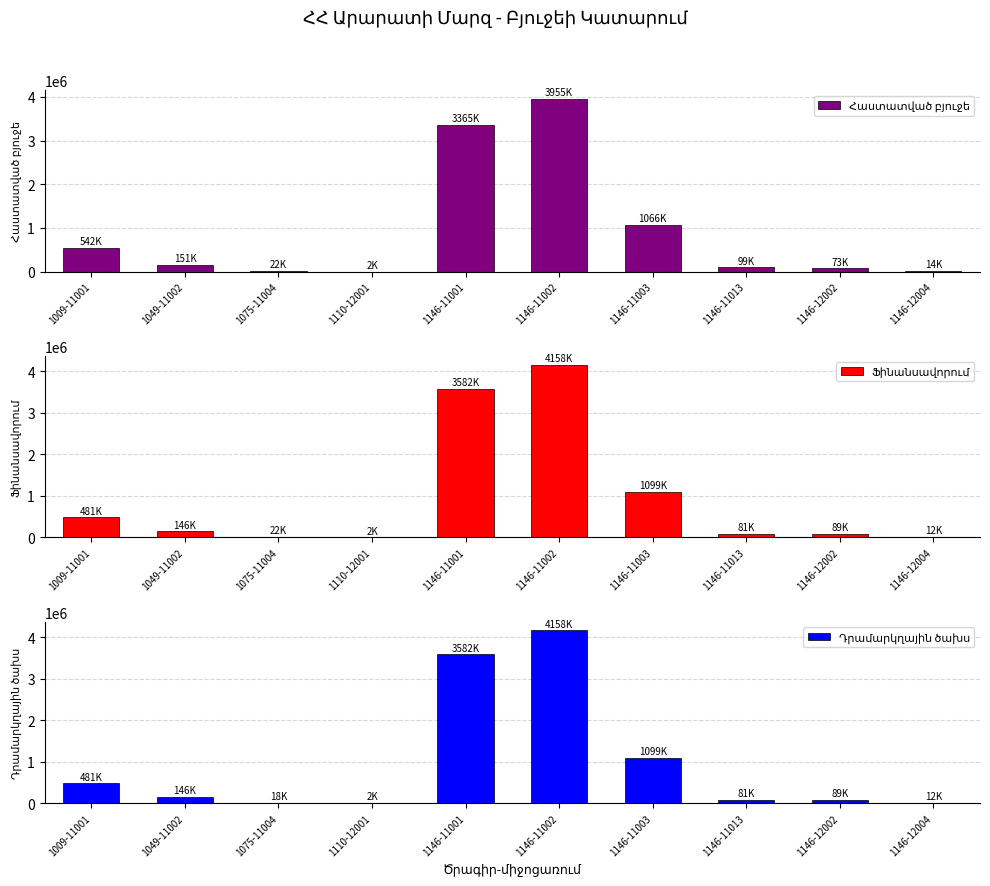

Reading left to right, list all the values displayed in this chart.

Հաստատված բյուջե: 542315.9	151157.9	21853.3	1680.0	3365130.0	3954551.8	1065757.4	99042.8	73496.2	14211.0
Ֆինանսավորում: 480747.7	146418.0	21853.0	1830.0	3582075.9	4158209.5	1098587.9	81090.4	88682.4	12094.3
Դրամարկղային ծախս: 480697.6	146418.0	18210.8	1830.0	3582075.9	4158209.5	1098587.9	81090.4	88680.4	12094.3